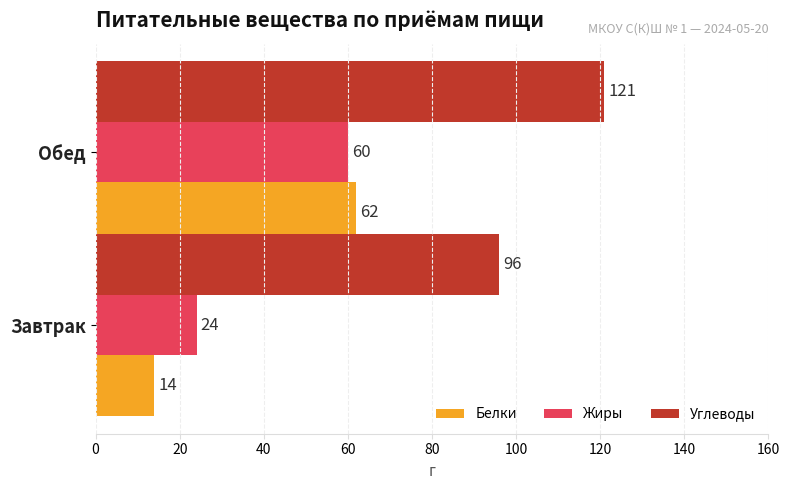

What is the sum of all Белки values?

76